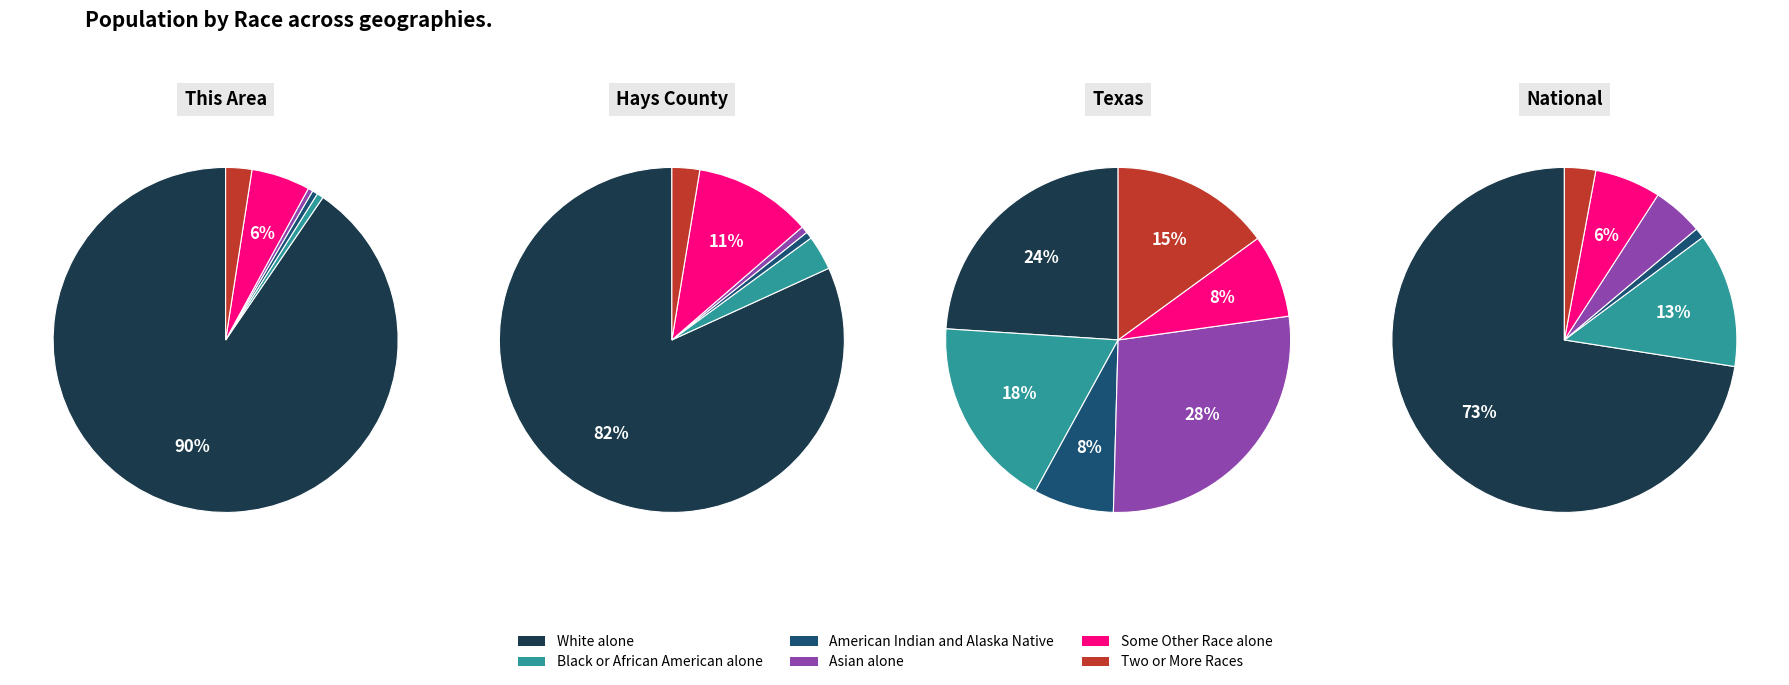

Is the sum of 3 and 4 greater than half?

Yes